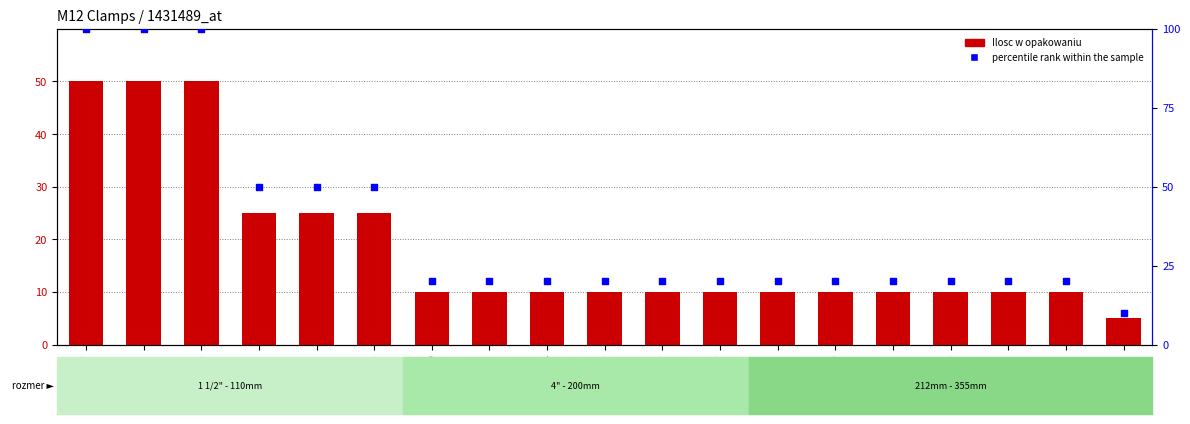

Is the value of Ilosc w opakowaniu at 122425 greater than the value of percentile rank within the sample at 122103?

No